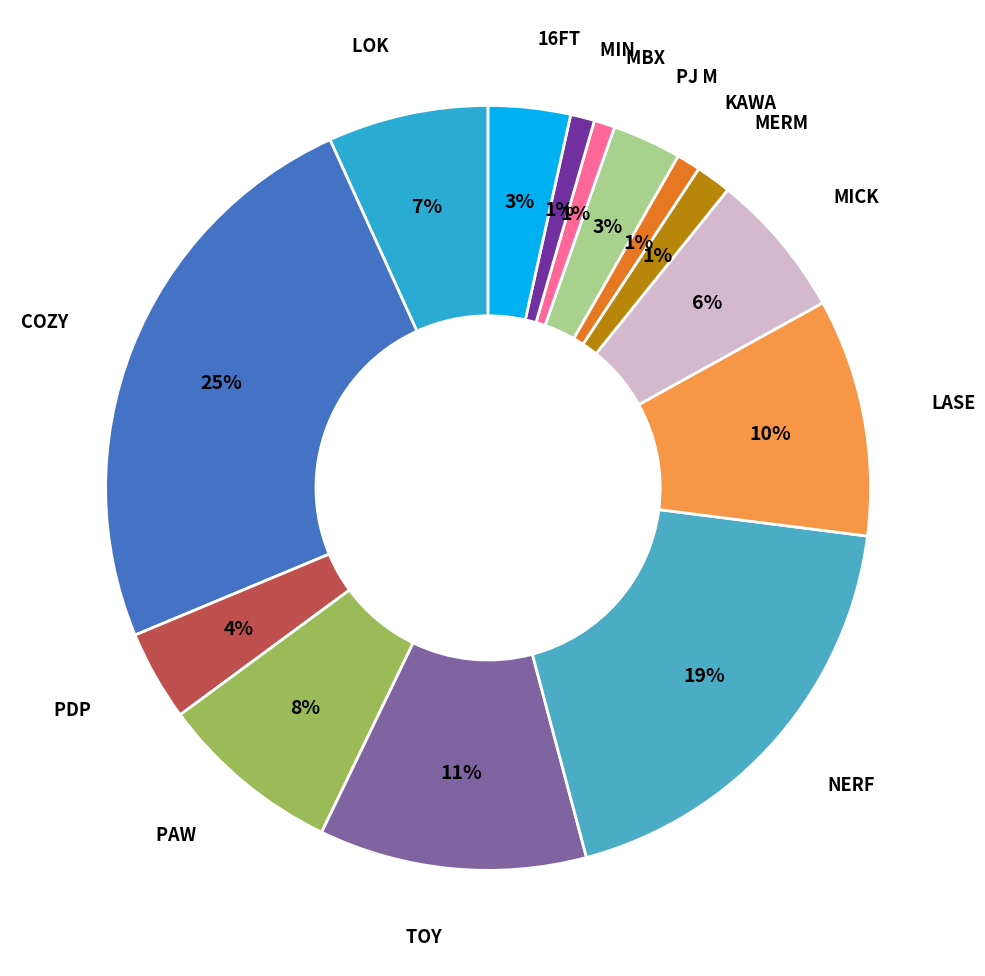

To the nearest percent, what portion does TOY represent?

11%